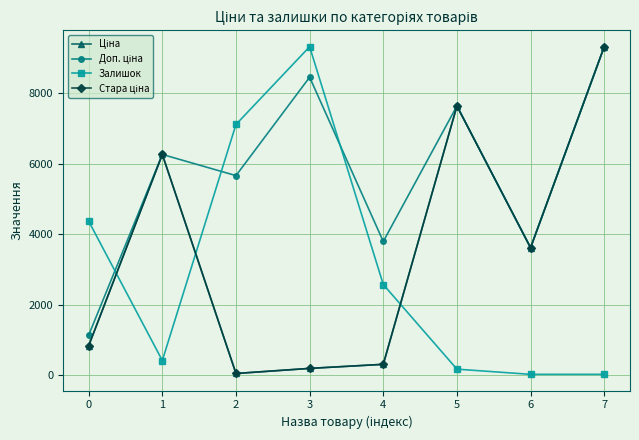

Is the value of Ціна at 5 greater than the value of Доп. ціна at 1?

Yes